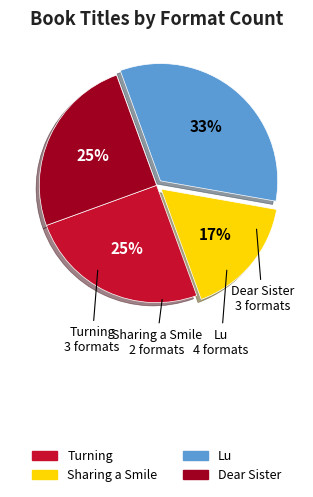

To the nearest percent, what percentage of the pie is Turning?

25%